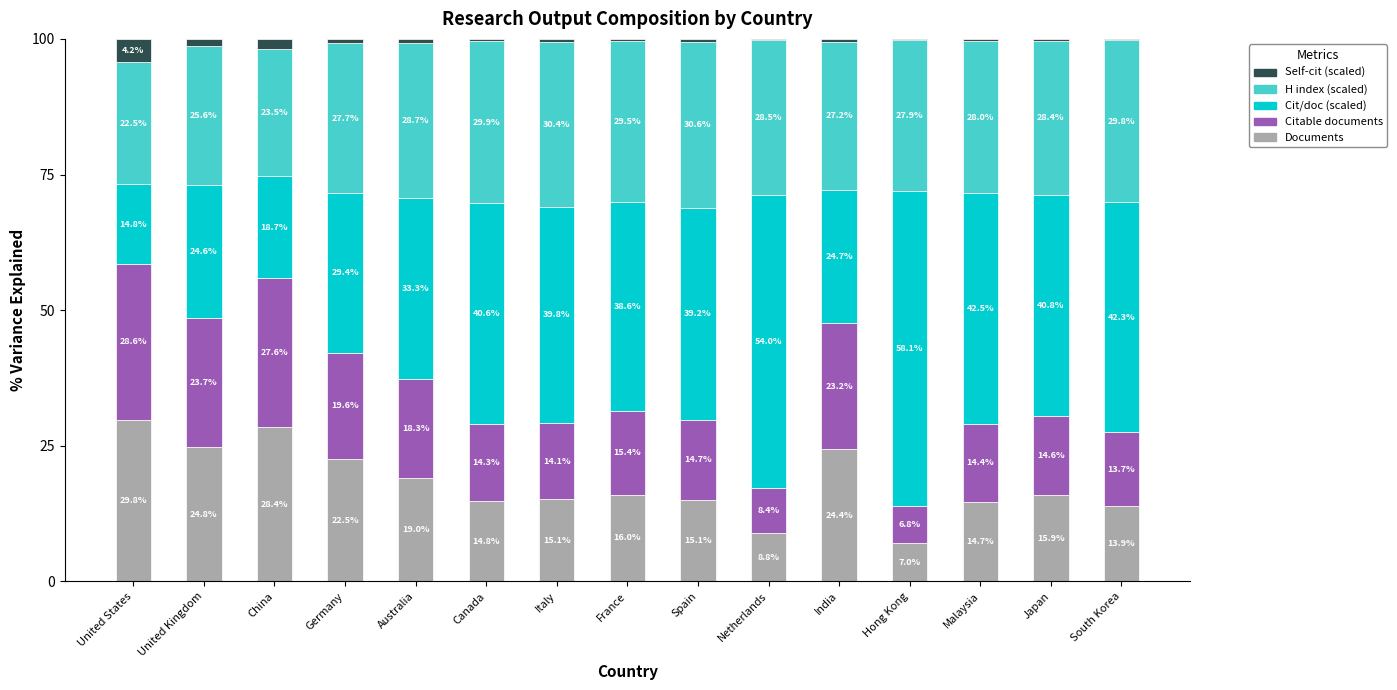

What is the total value across all series at United States?

100.0